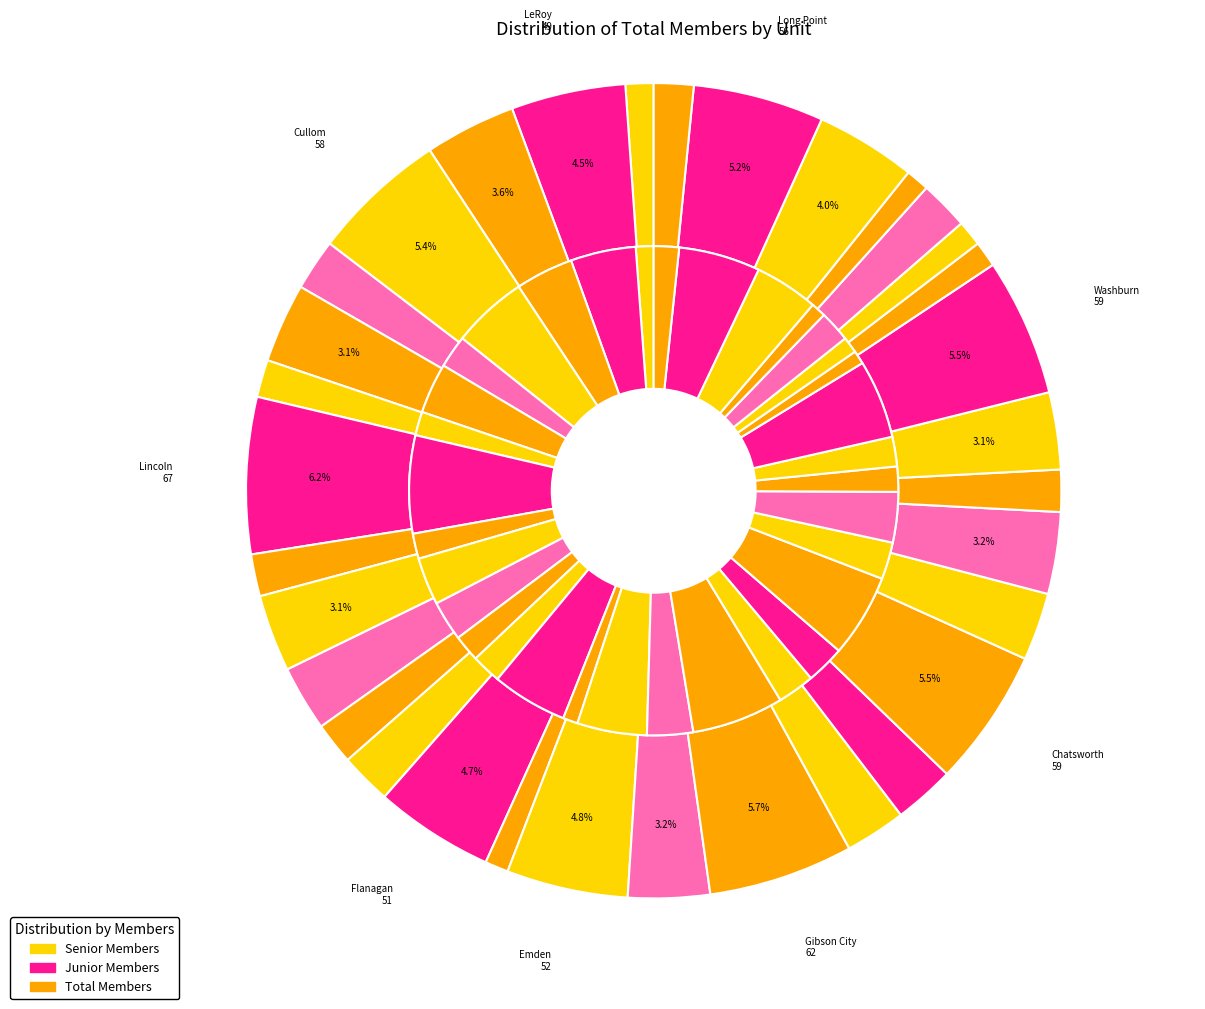

Count the number of slices in the pie.

33